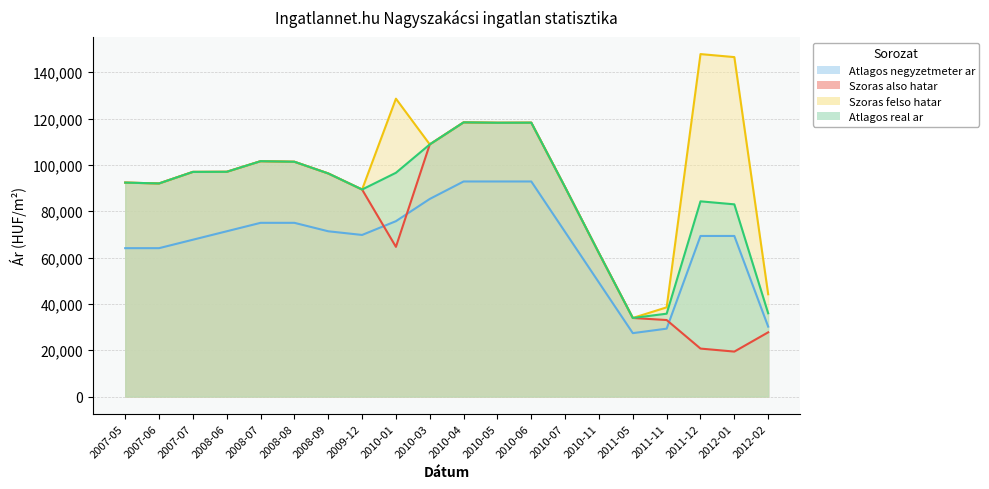

What position from the right is 2011-12?

3